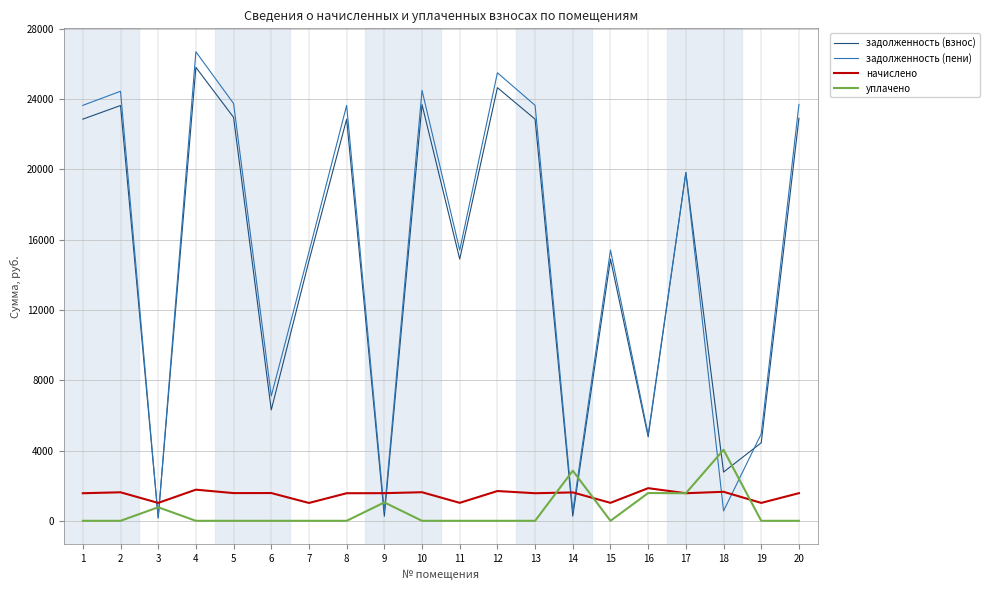

Count the number of categories in the chart.

20